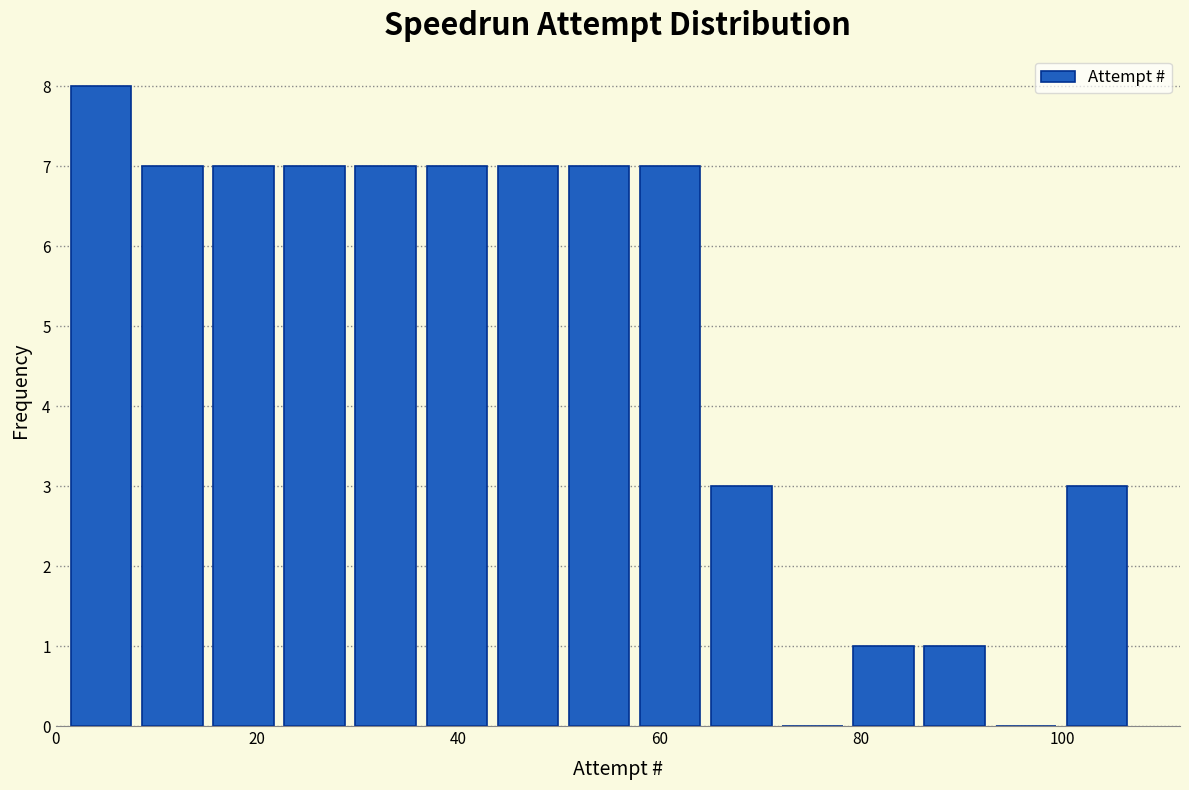

Read against the x-axis, roughly where is the centre of the tallest bar?

4